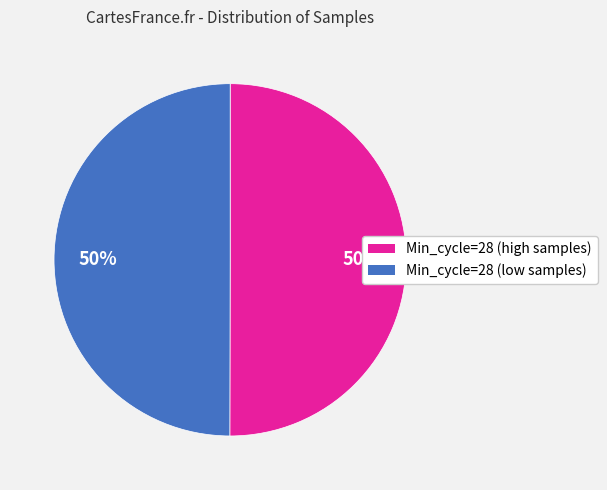

To the nearest percent, what is the average slice percentage?

50%